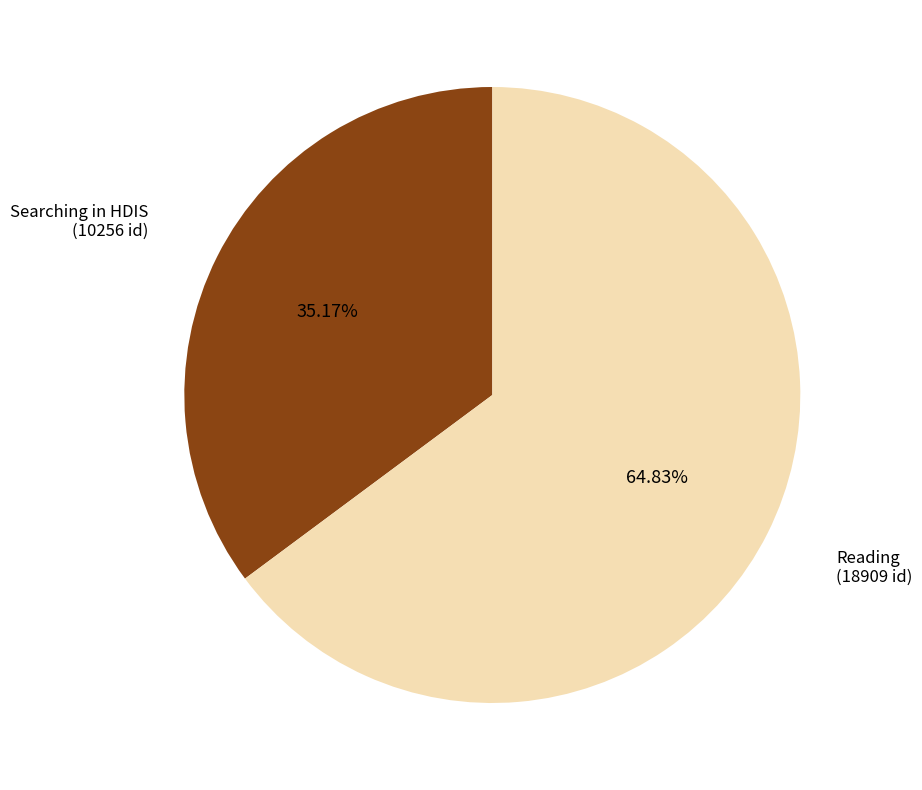

Rank the categories by value from lowest to highest.

Searching in HDIS (10256 id), Reading (18909 id)